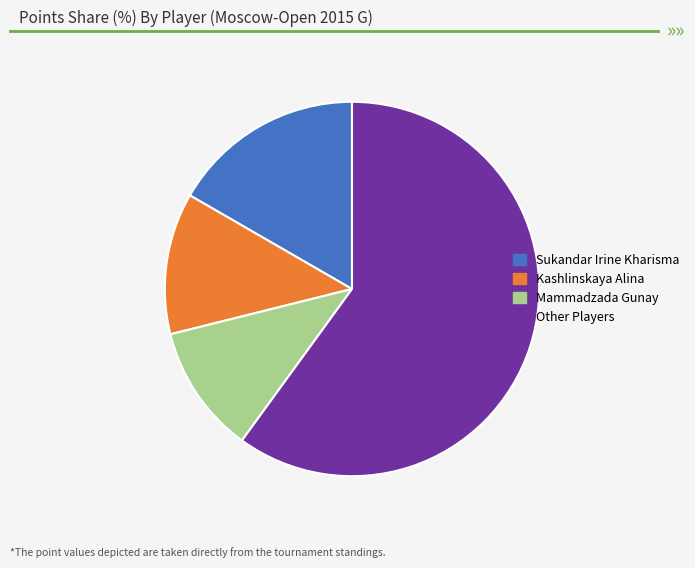

Rank the categories by value from lowest to highest.

Mammadzada Gunay, Kashlinskaya Alina, Sukandar Irine Kharisma, Other Players